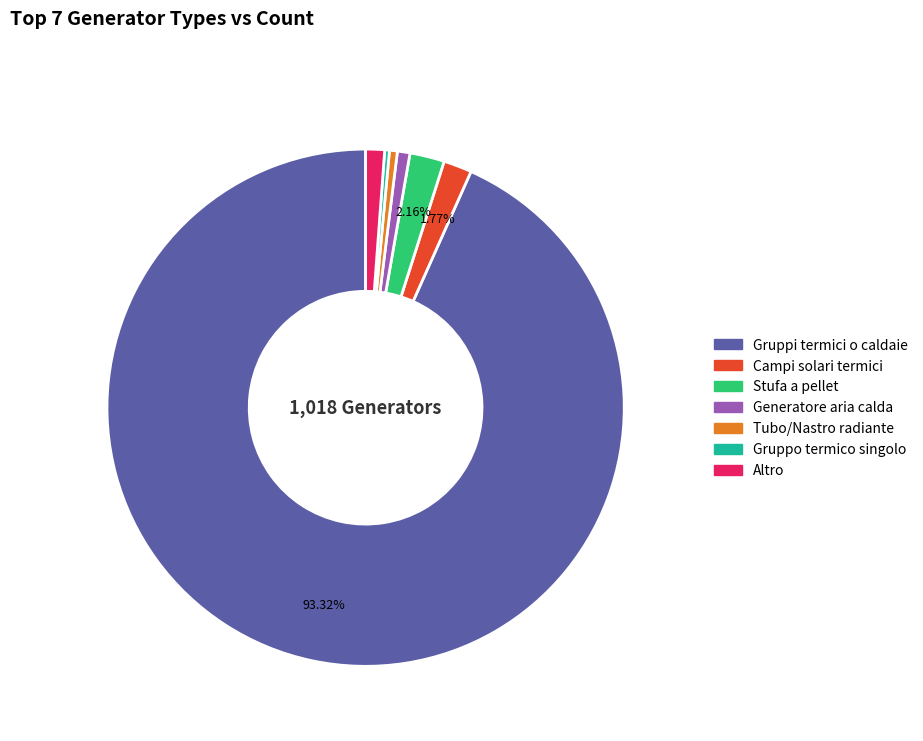

What is the majority slice?

Gruppi termici o caldaie